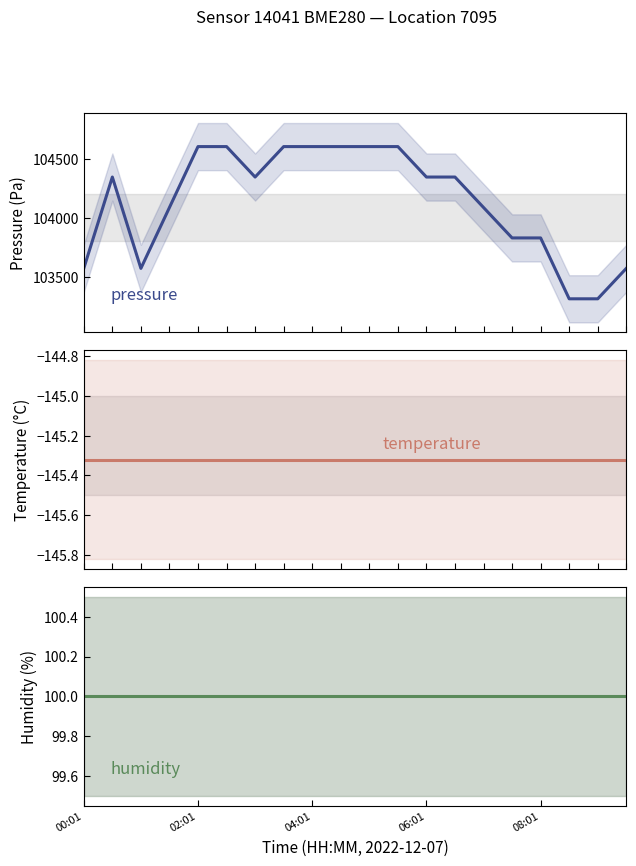

How many interior local peaks does the pressure series have?

1